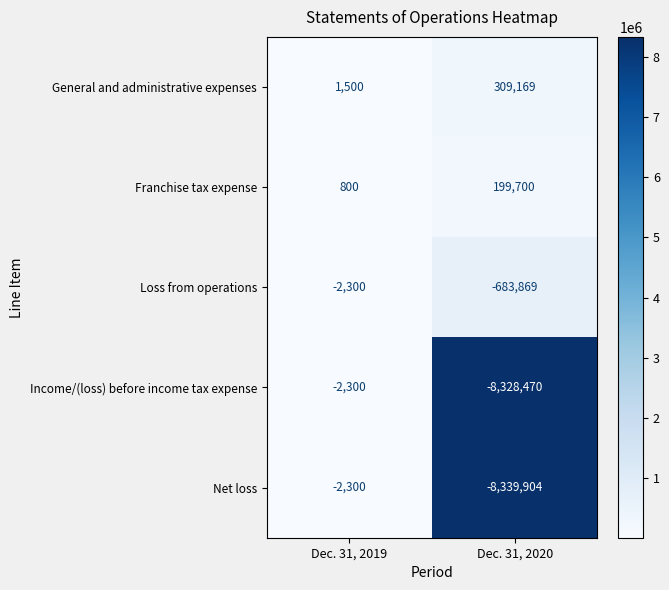

Which series has the largest total across all categories?

General and administrative expenses